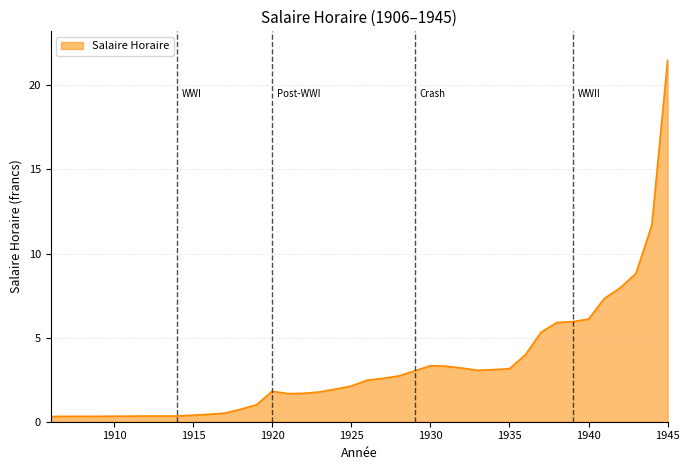

What is the greatest value displayed?

21.5